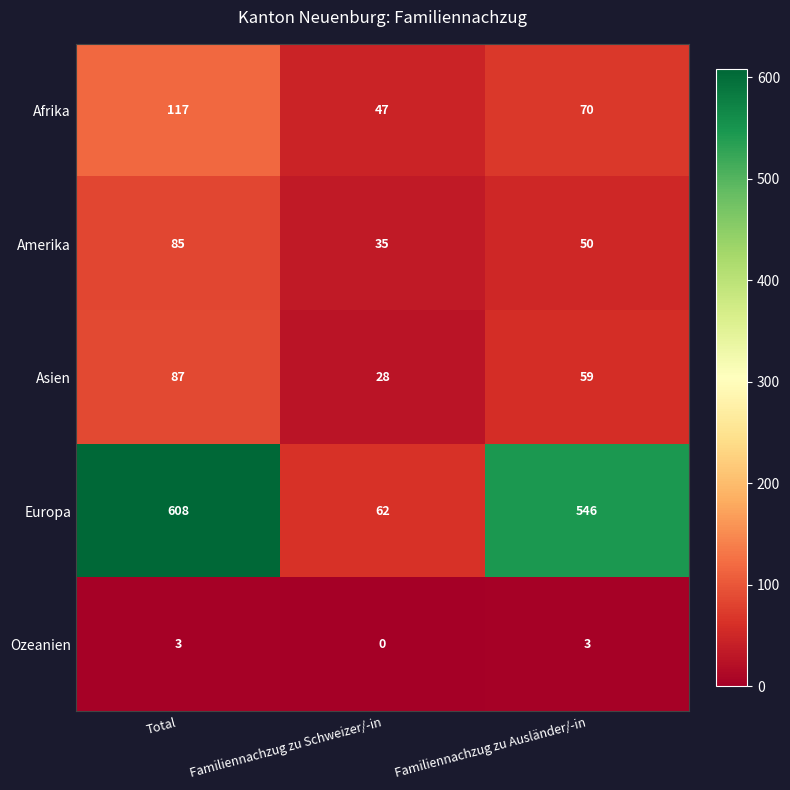

Which category has the lowest value across all series?

Familiennachzug zu Schweizer/-in